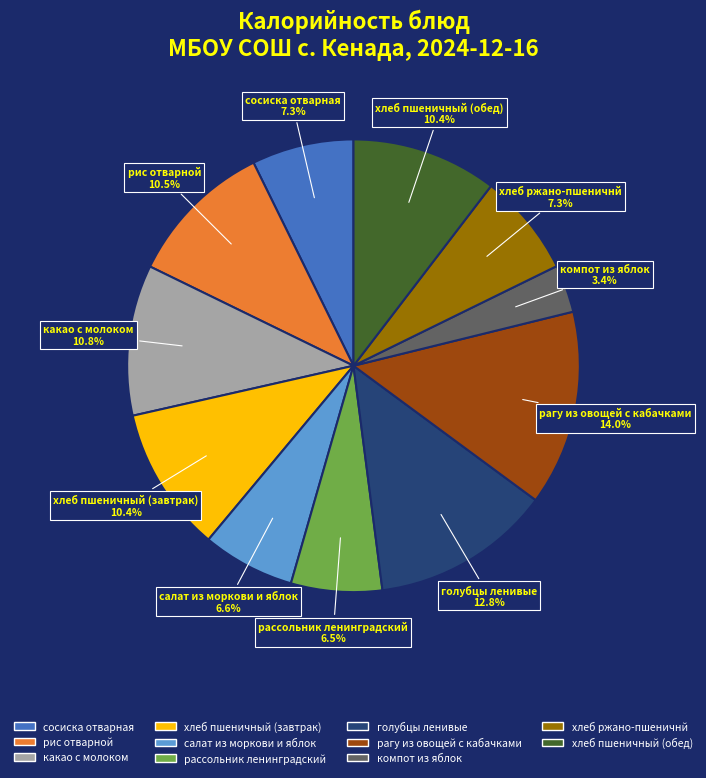

Which category has the smallest portion of the pie?

компот из яблок